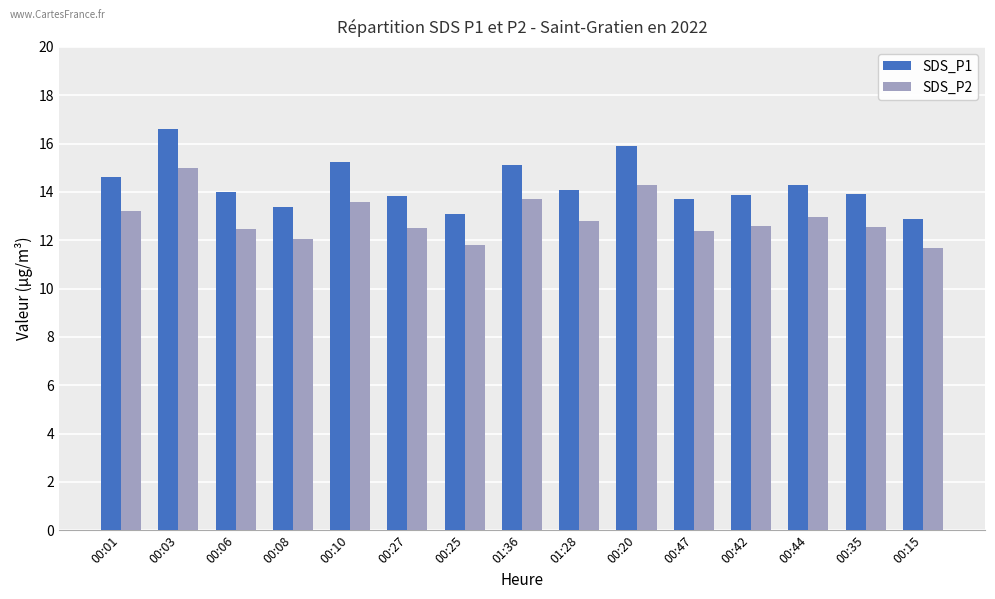

Which series has the largest total across all categories?

SDS_P1